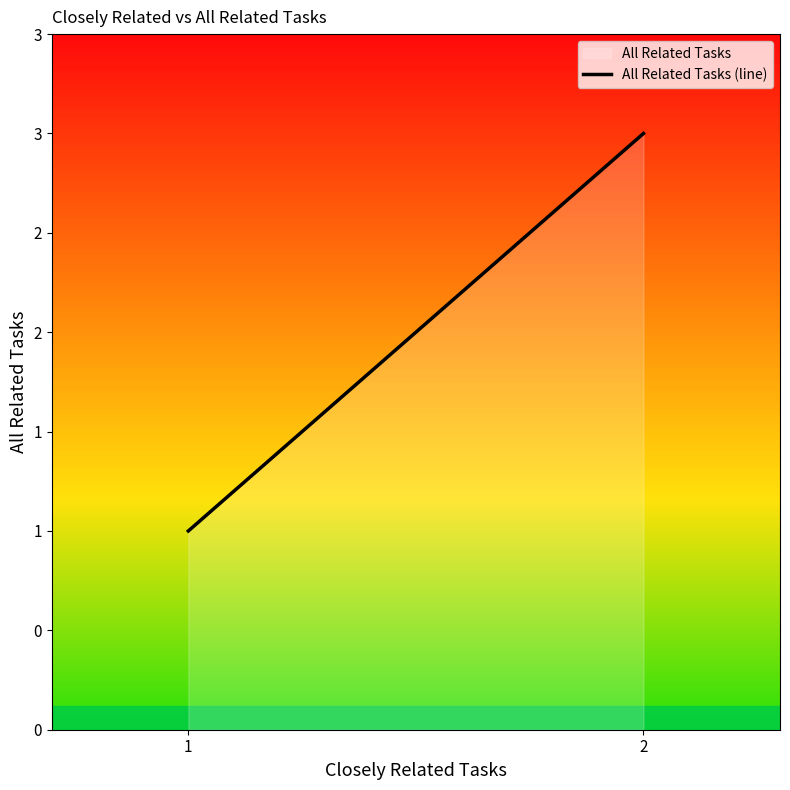

How many series are shown in this chart?

1